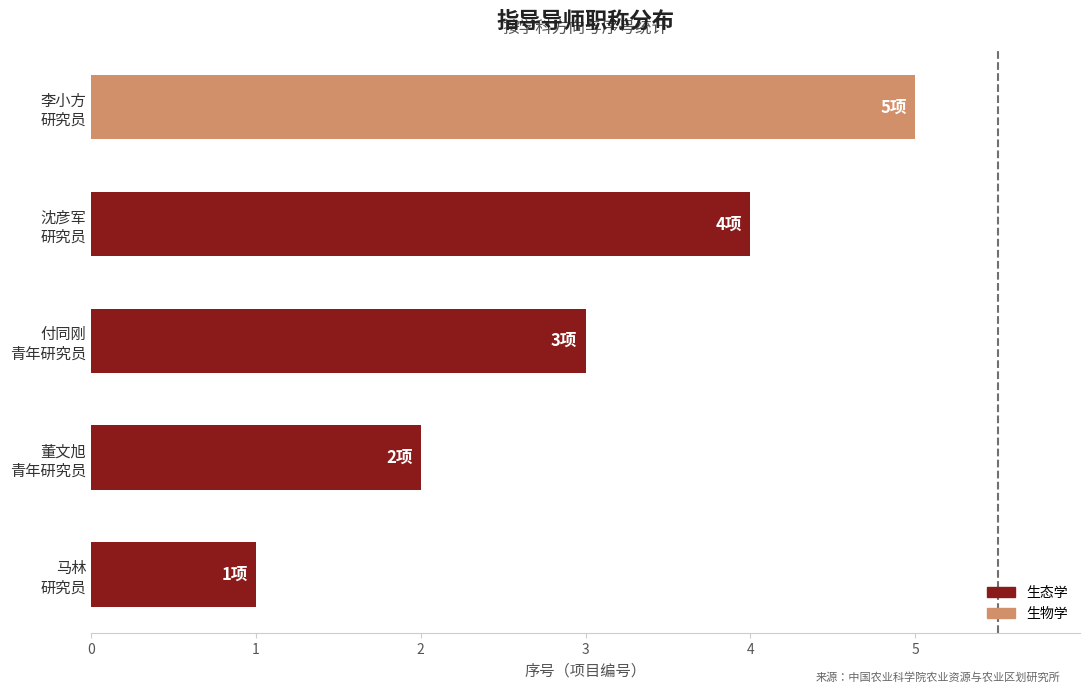

List the labels in order of value, largest first.

李小方
研究员, 沈彦军
研究员, 付同刚
青年研究员, 董文旭
青年研究员, 马林
研究员